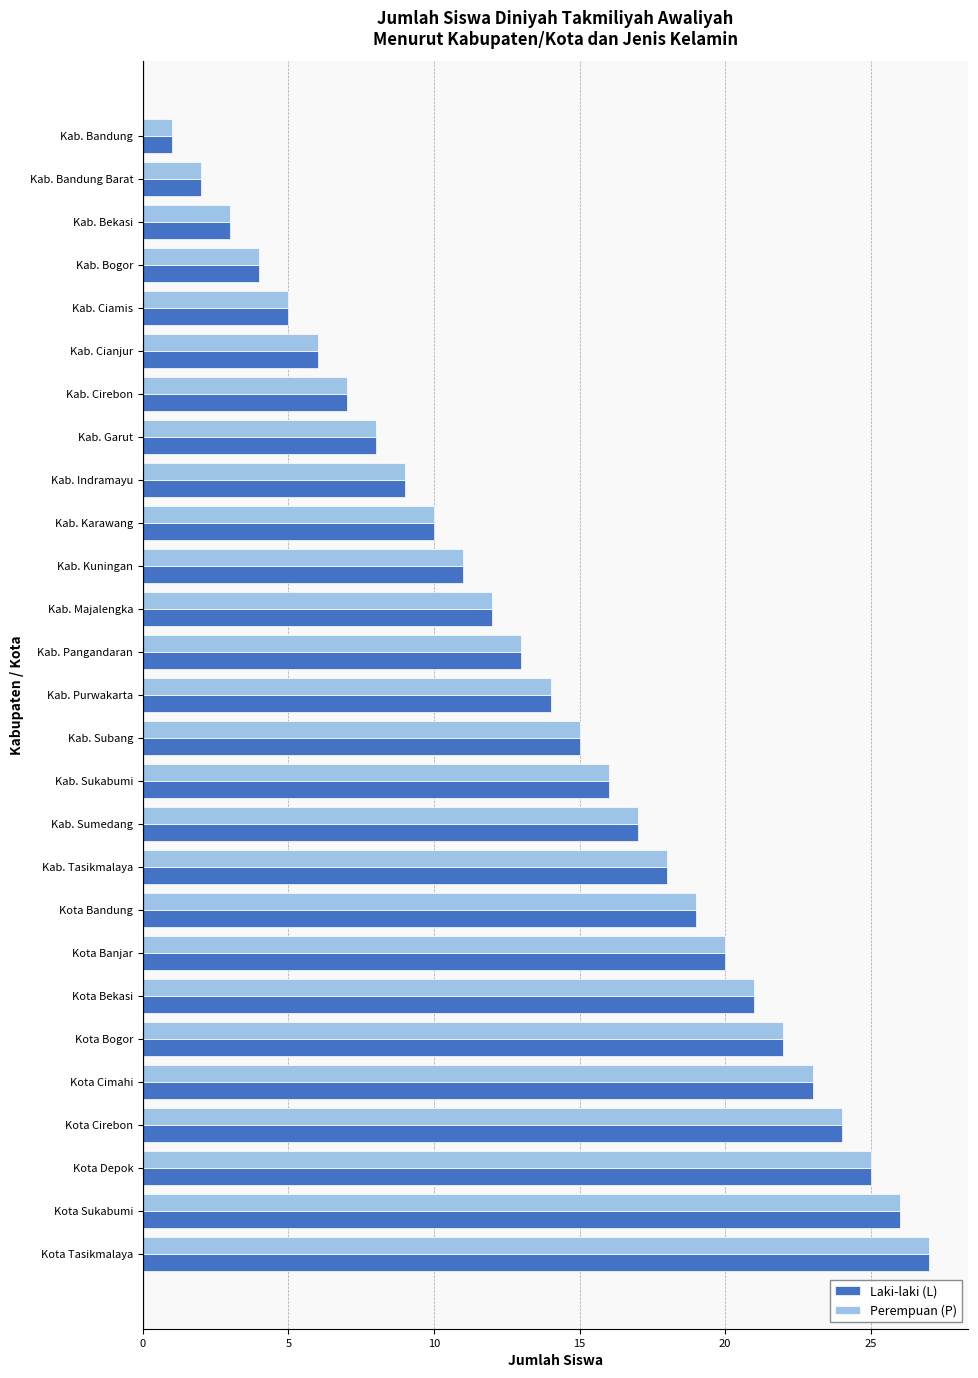

What is the total value across all series at Kab. Tasikmalaya?

36